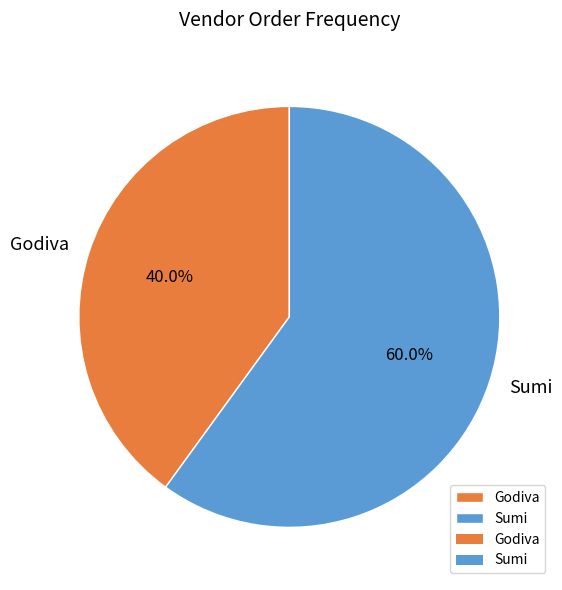

To the nearest percent, what is the average slice percentage?

50%